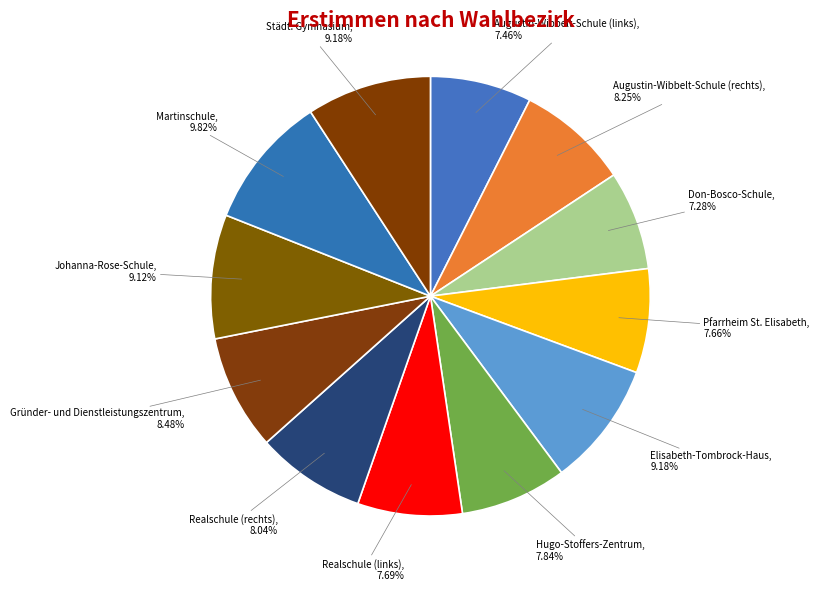

Which slice is the smallest?

Don-Bosco-Schule